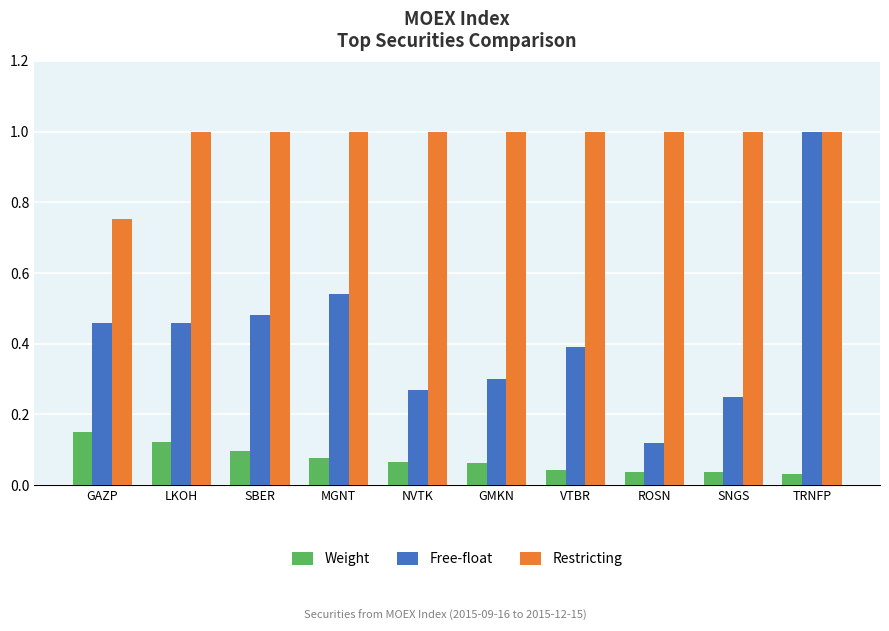

What is the difference between the maximum and minimum values in the Free-float series?

0.9